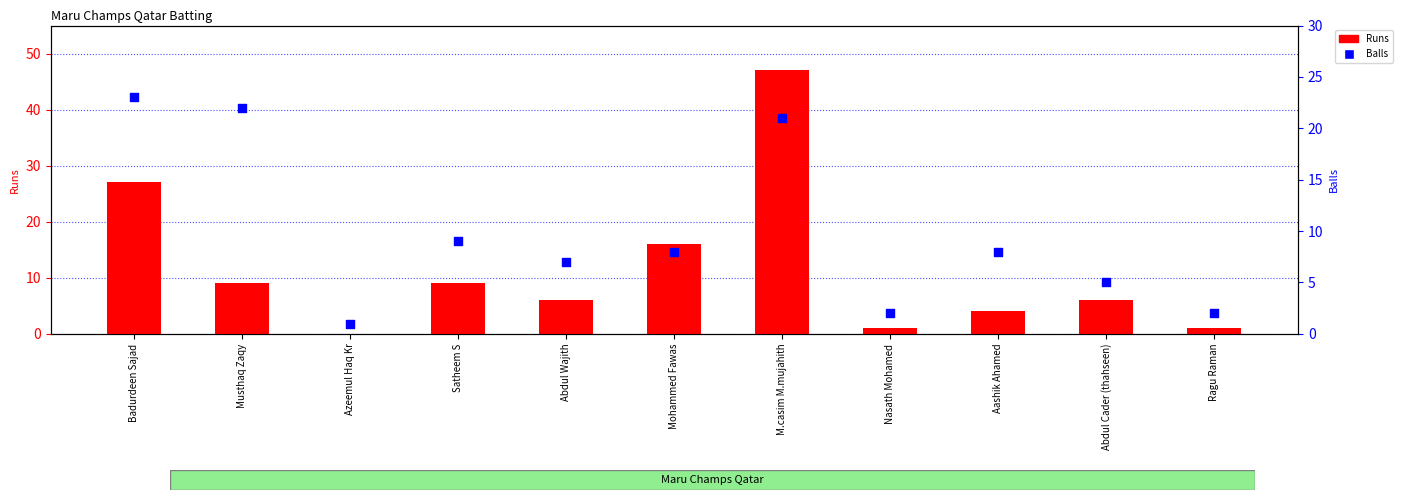

Which series has the largest total across all categories?

Runs